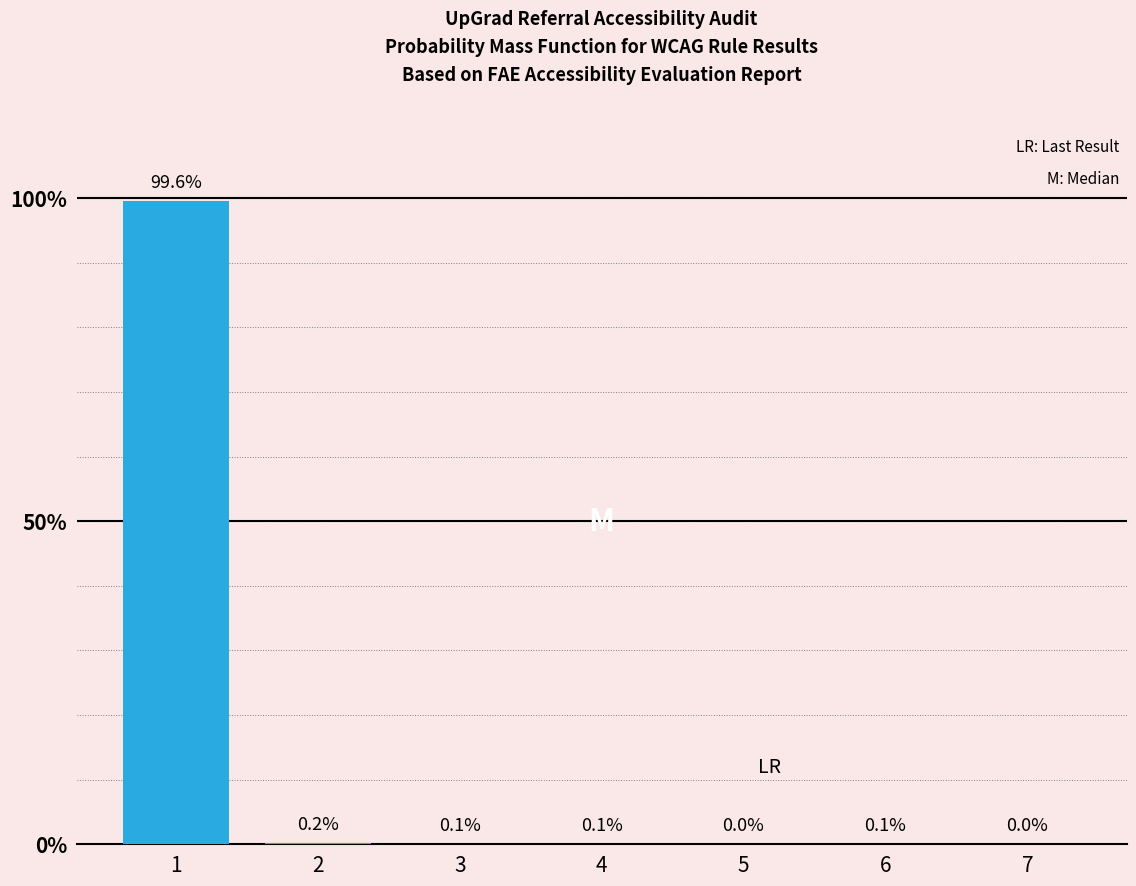

True or false: the data shows 99.6 at 1.

True